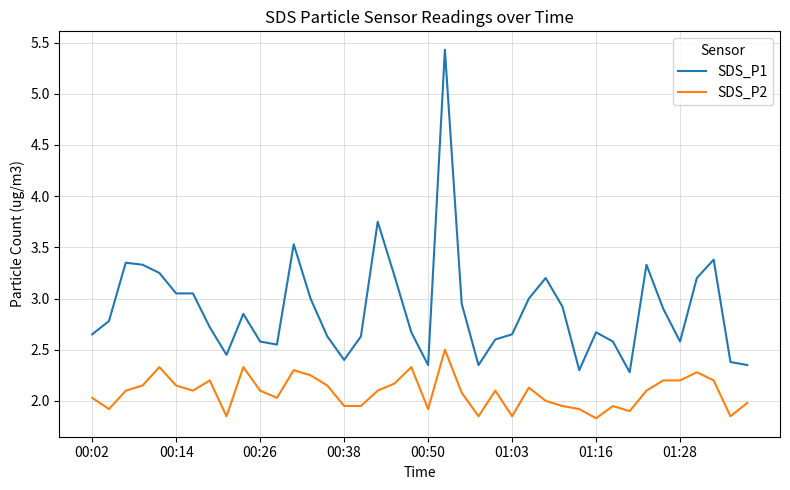

What are all the series names shown in the legend?

SDS_P1, SDS_P2